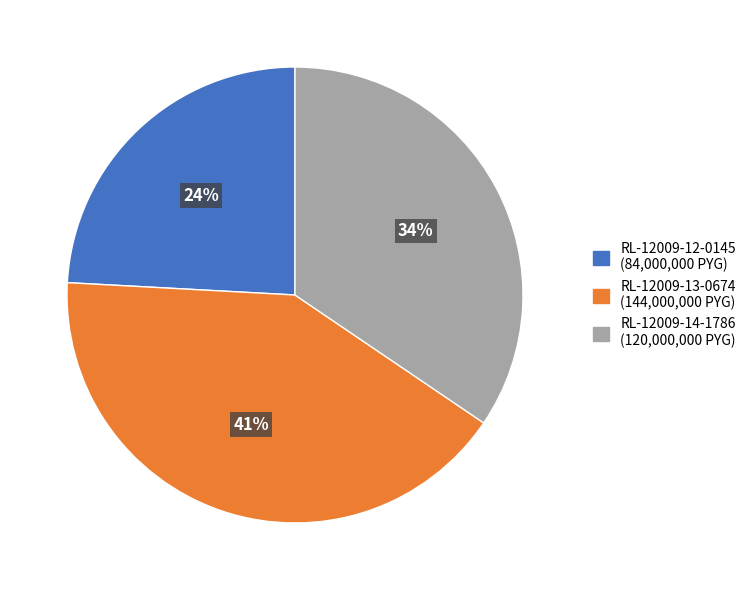

Is there a majority slice in this chart?

No